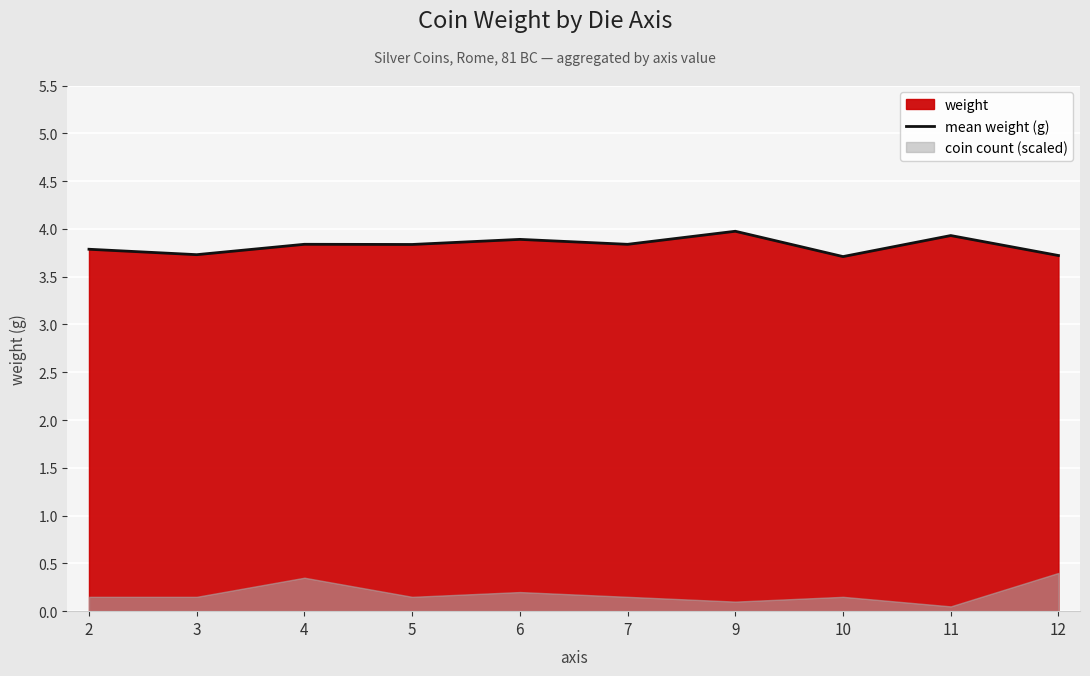

List the labels in order of value, smallest first.

10, 12, 3, 2, 5, 7, 4, 6, 11, 9